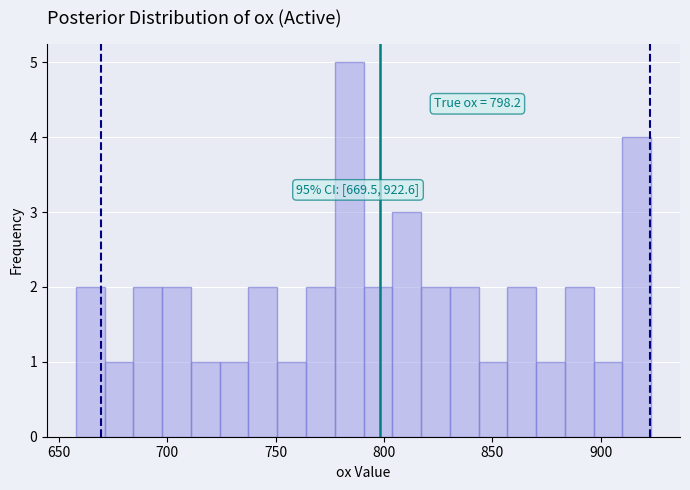

Read against the x-axis, roughly where is the centre of the tallest bar?

785